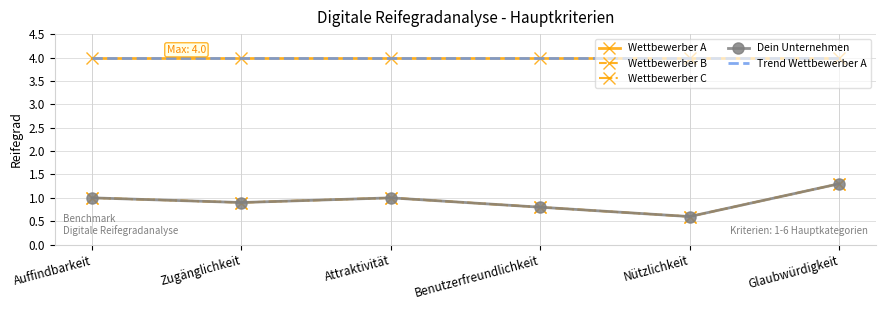

What is the sum of all Dein Unternehmen values?

5.6